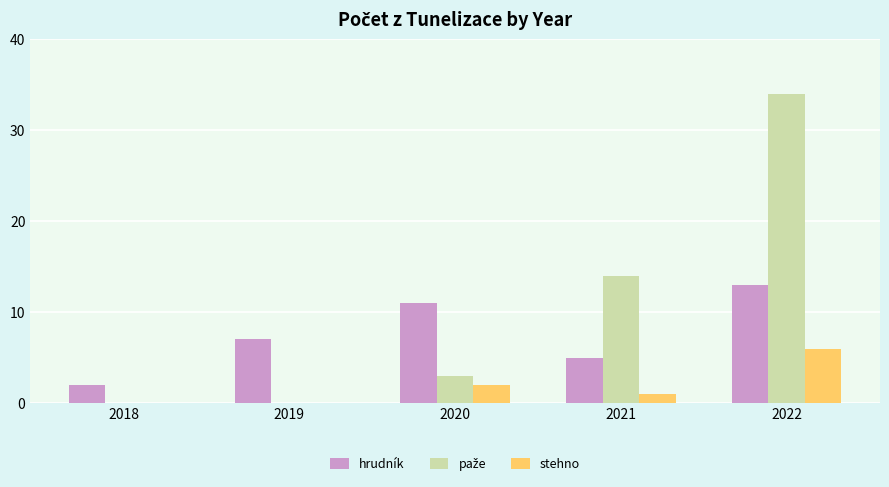

What is the total value across all series at 2019?

7